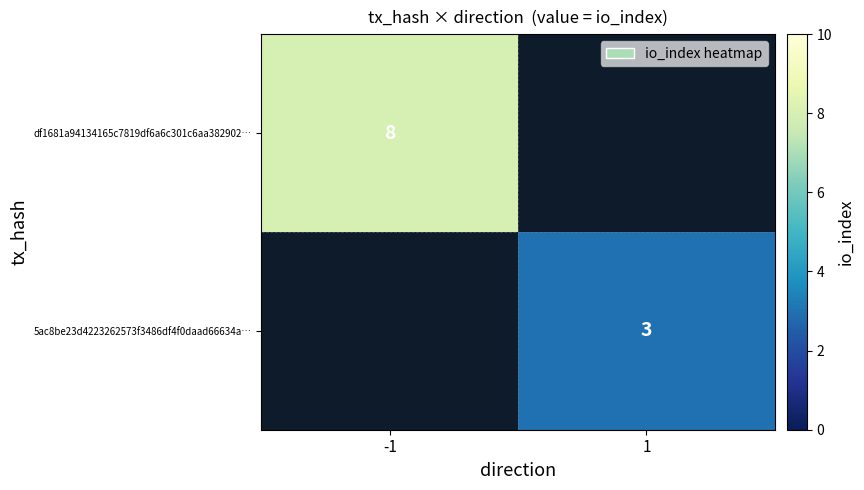

Is it true that df1681a94134165c7819df6a6c301c6aa382902… equals 2.6 at -1?

False